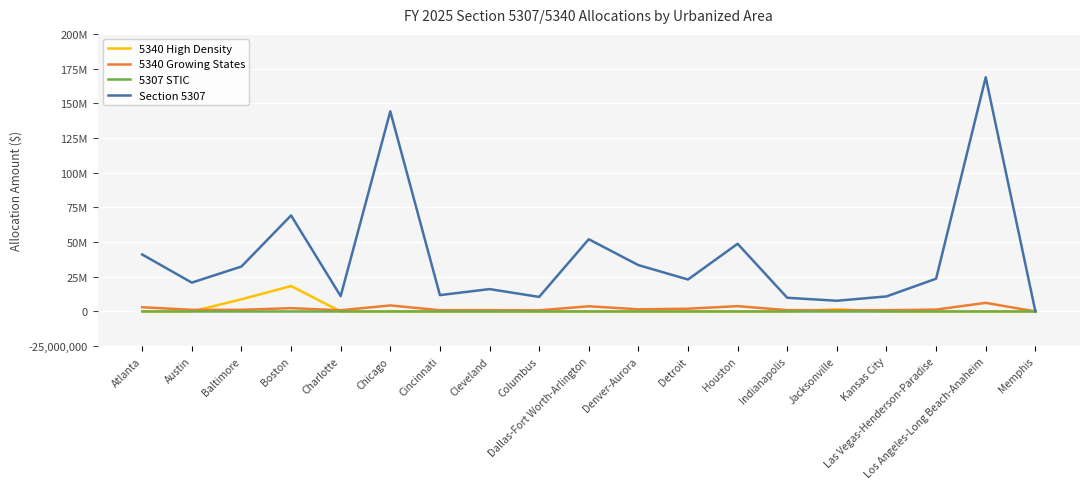

What is the difference between the highest and lowest values at Jacksonville?

7713062